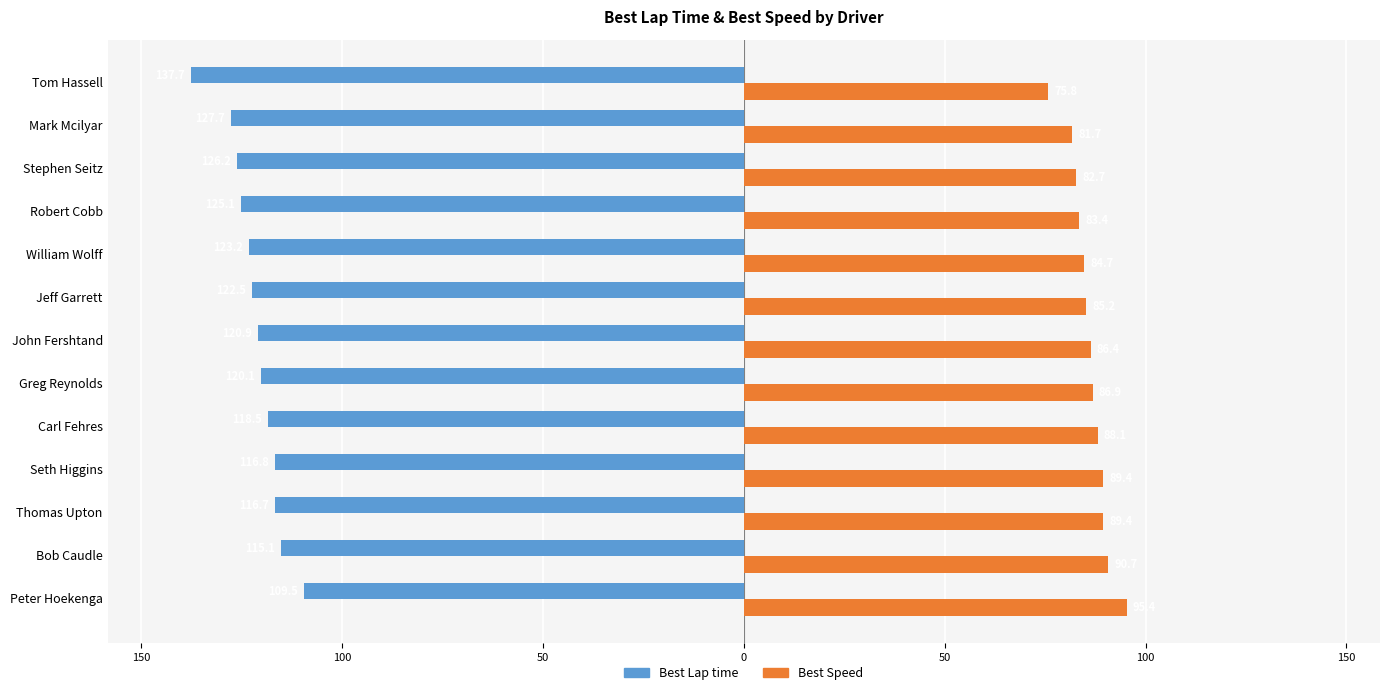

What are all the series names shown in the legend?

Best Lap time, Best Speed